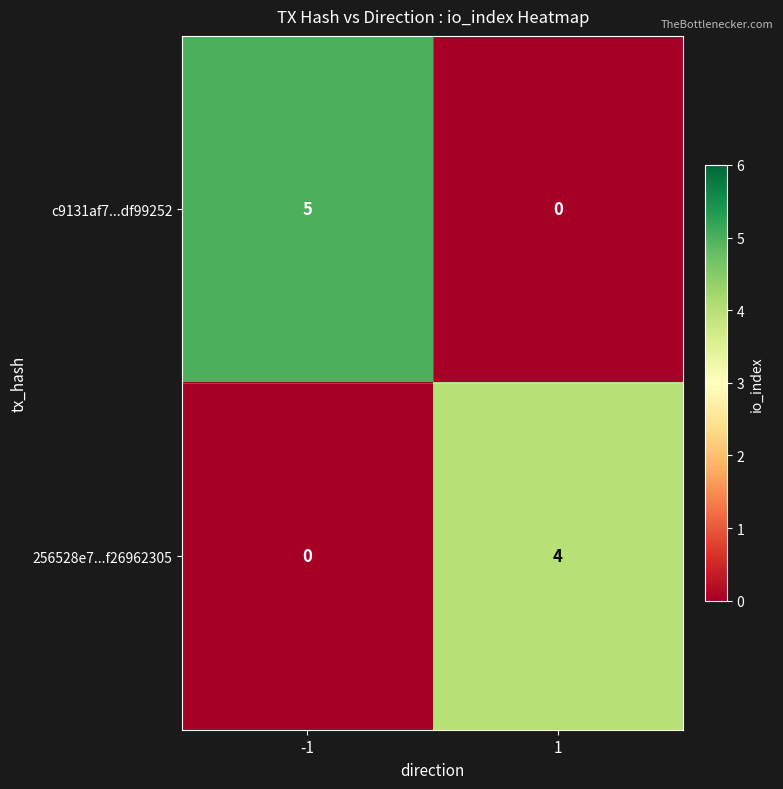

At how many categories does at least one series exceed 3?

2